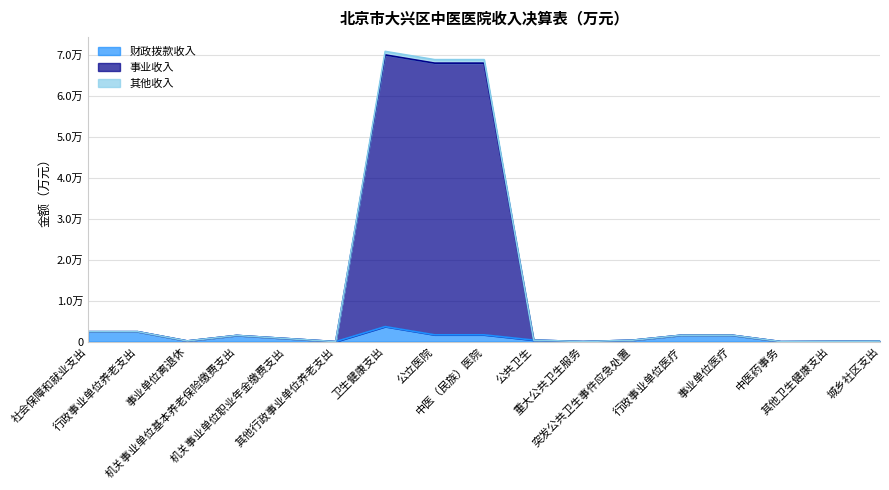

At which category does 其他收入 reach its first local peak?

机关事业单位基本养老保险缴费支出